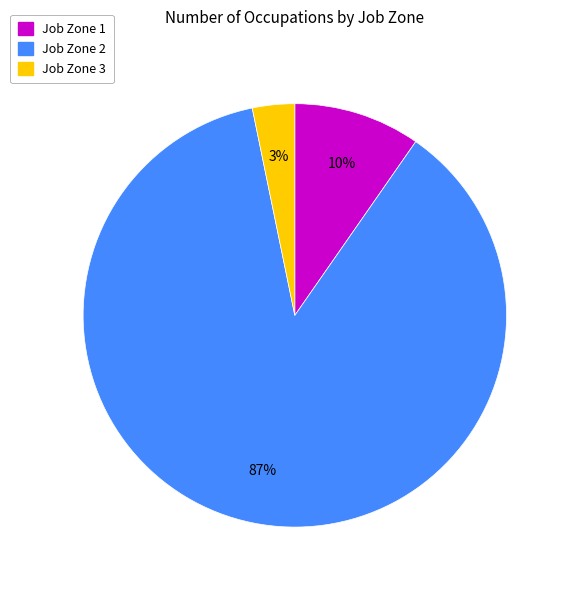

Which has a higher value, Job Zone 2 or Job Zone 1?

Job Zone 2